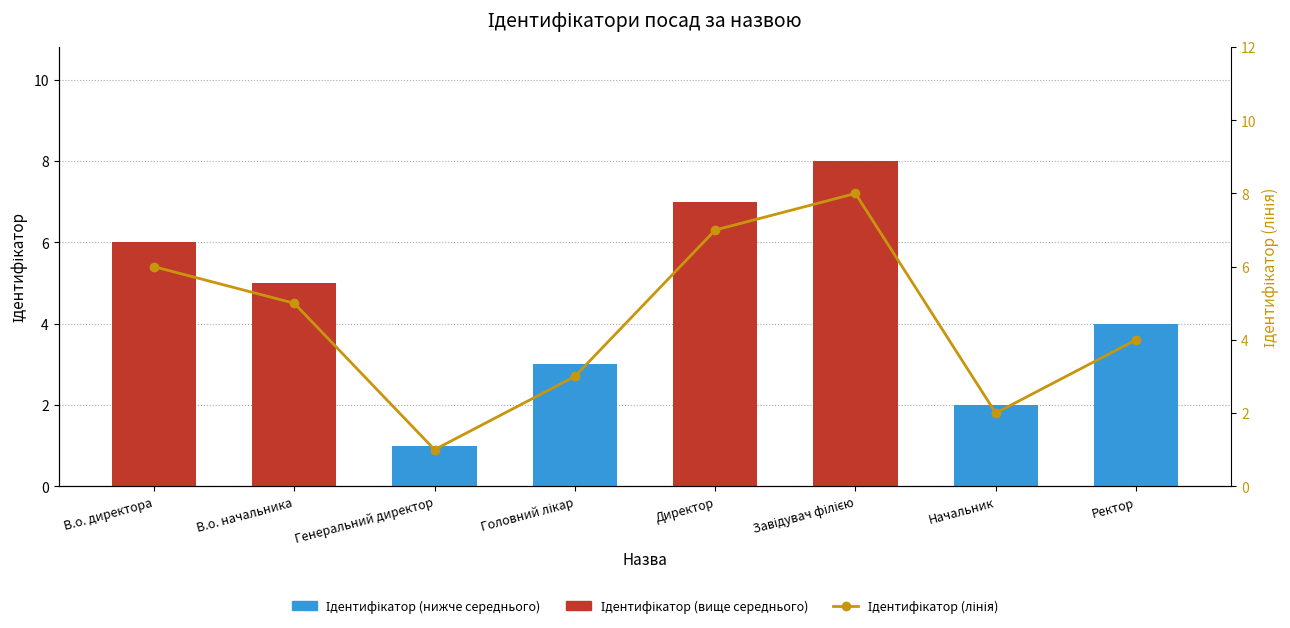

Reading right to left, what are all the values shown in this chart?

Ідентифікатор: 4	2	8	7	3	1	5	6
Ідентифікатор (лінія): 4	2	8	7	3	1	5	6